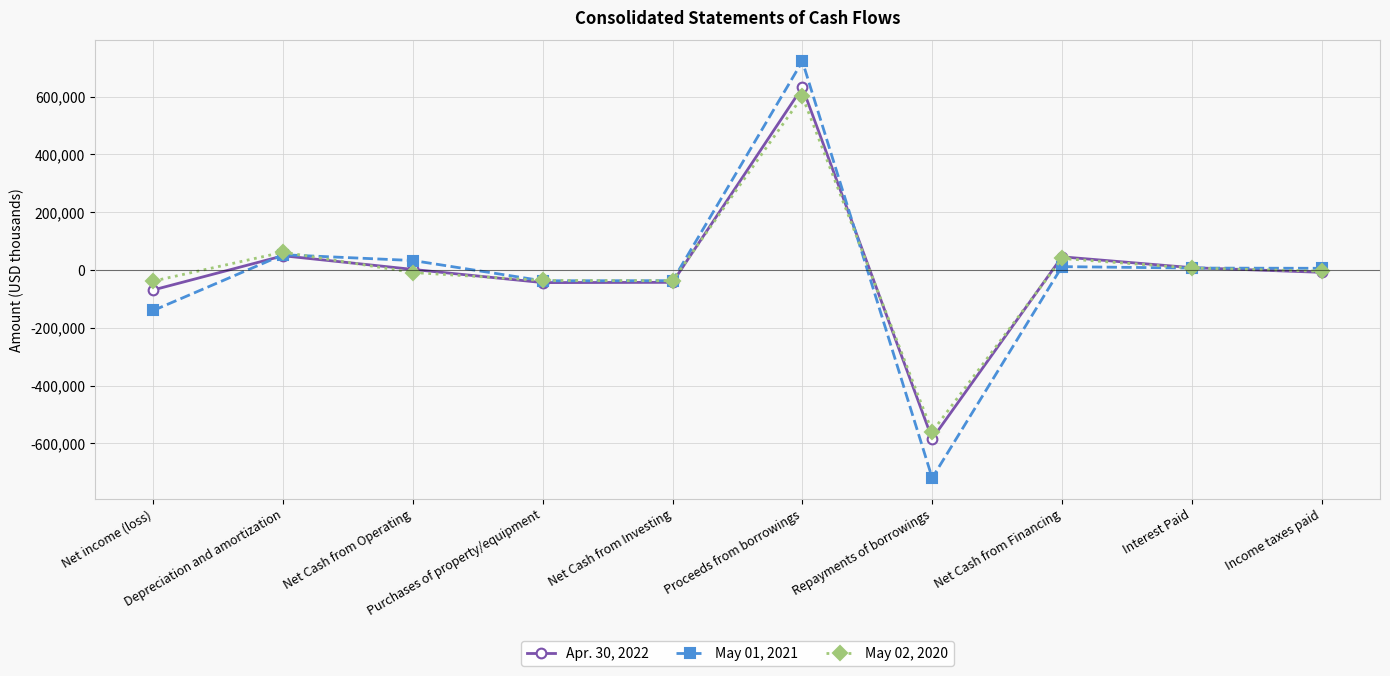

The value of May 01, 2021 at Net income (loss) is -74168. True or false?

False